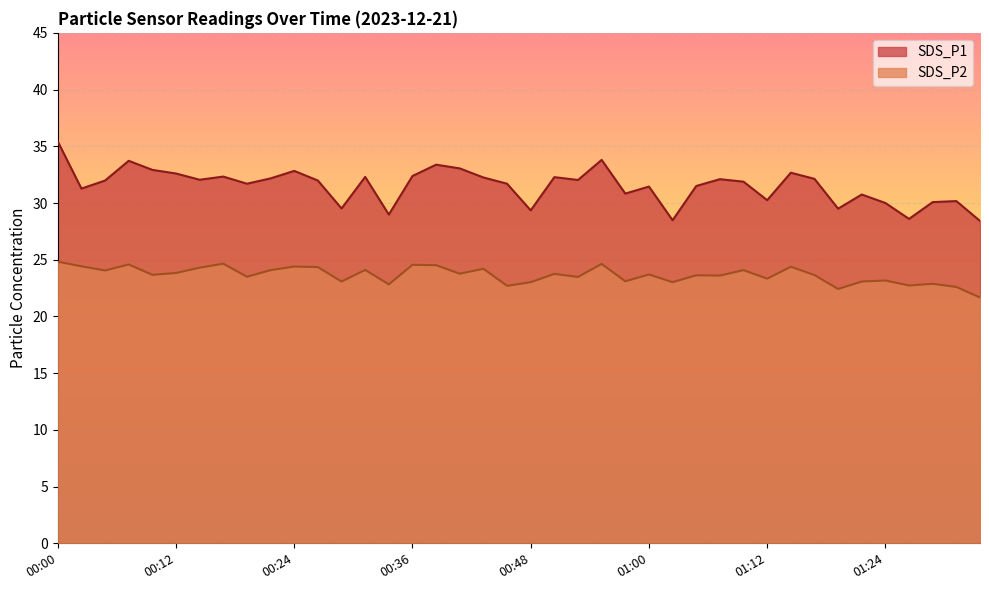

The value of SDS_P1 at 00:48 is 29.4. True or false?

True